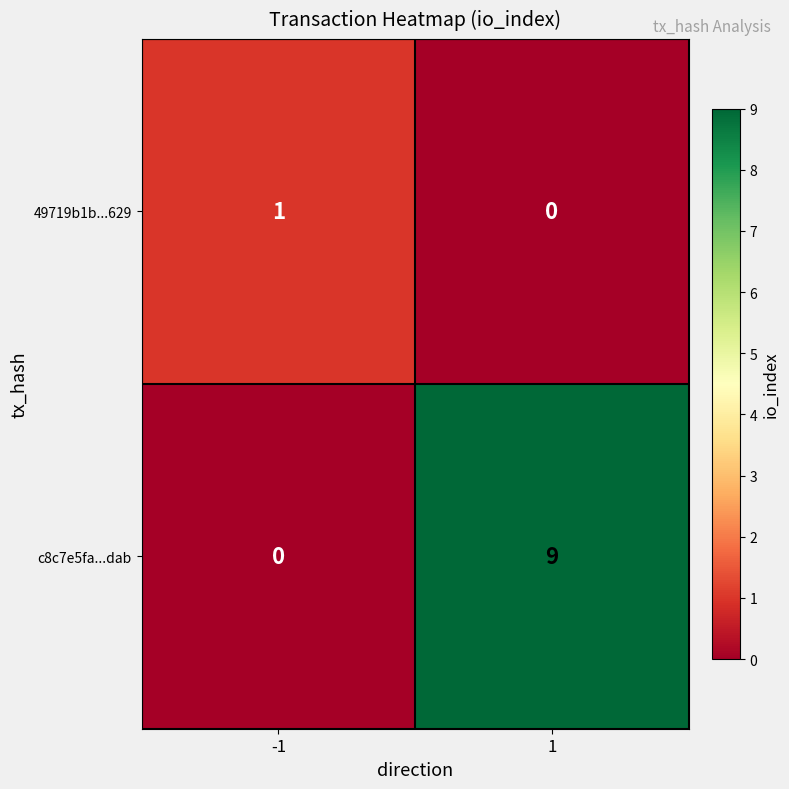

At which category is the sum across all series the highest?

1